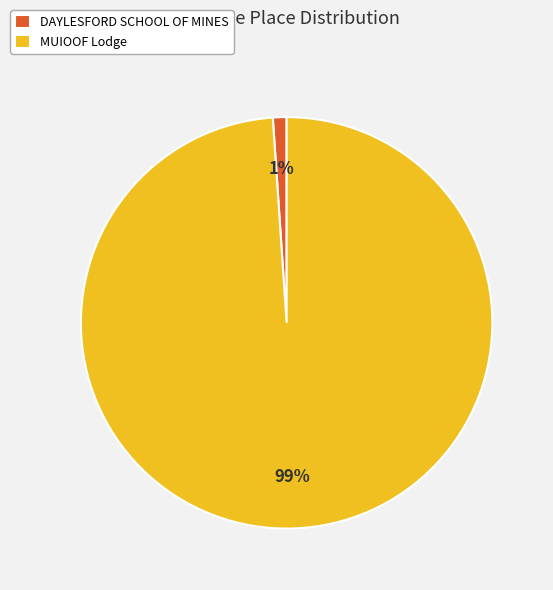

Which category accounts for the majority?

MUIOOF Lodge